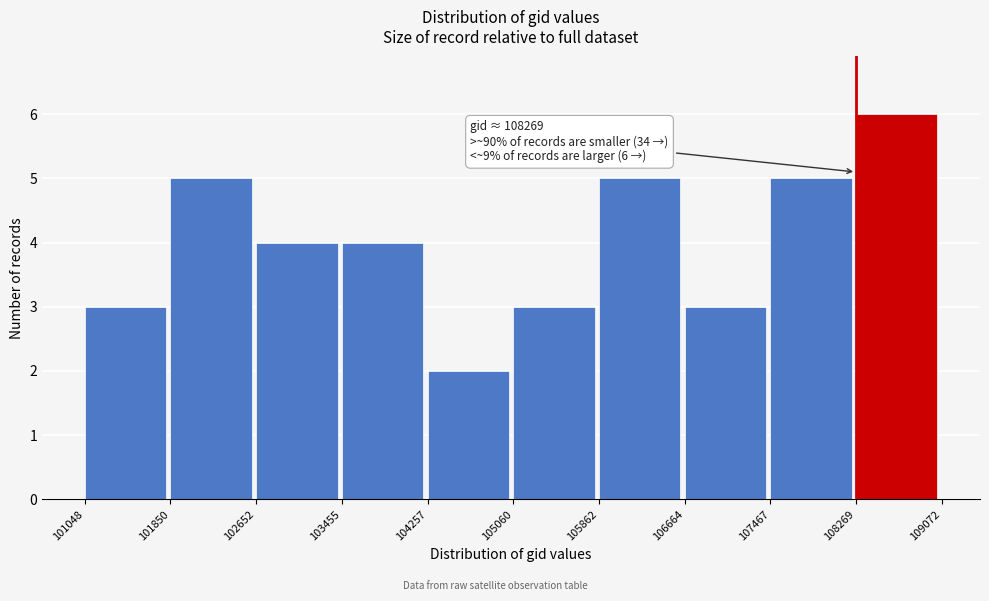

Which range on the x-axis has the tallest bar?

108269 to 109072